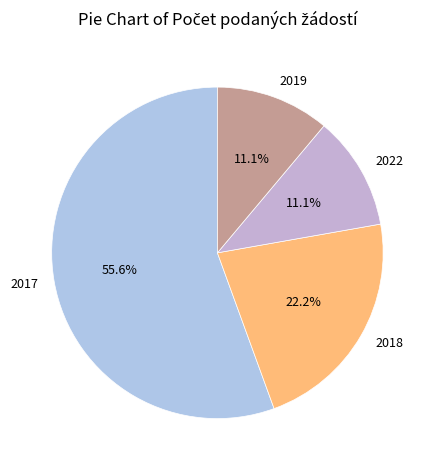

What portion of the pie excludes 2022?

88.9%